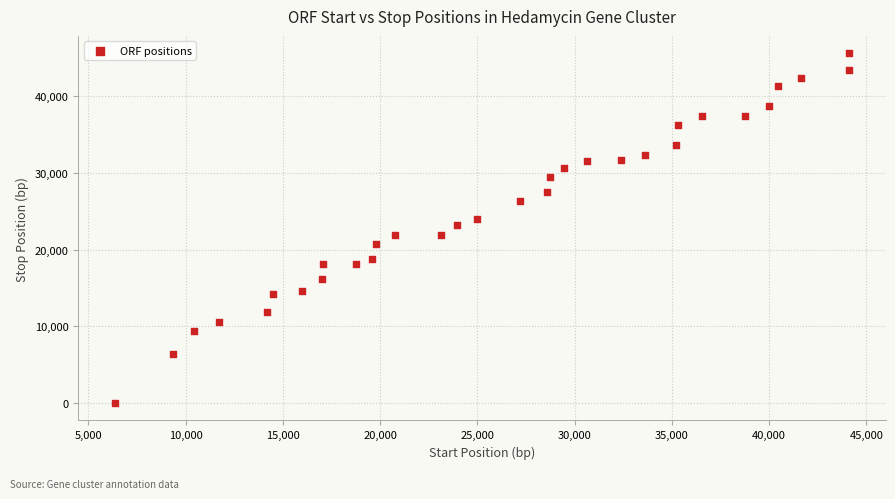

What is the range of Y values (max minus min)?

45602